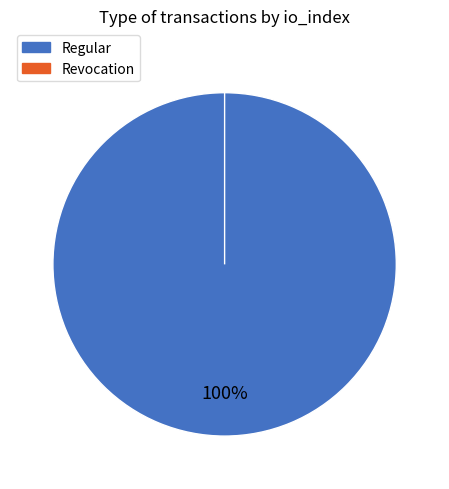

Is it true that Revocation is 0% of the pie?

True